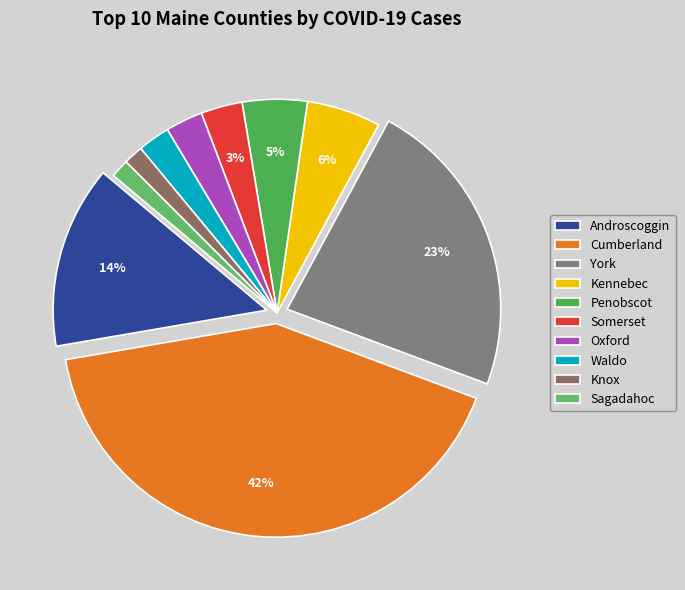

Is it true that Kennebec is 13% of the pie?

False